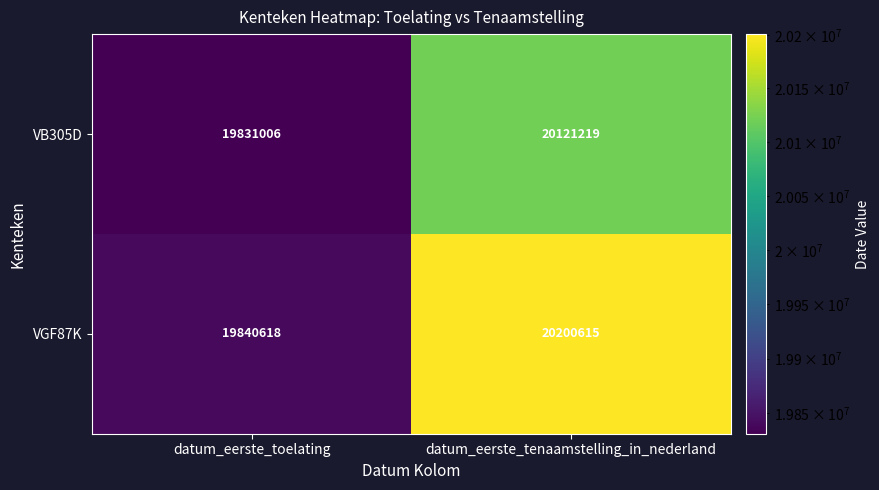

At how many categories does at least one series exceed 20149696?

1